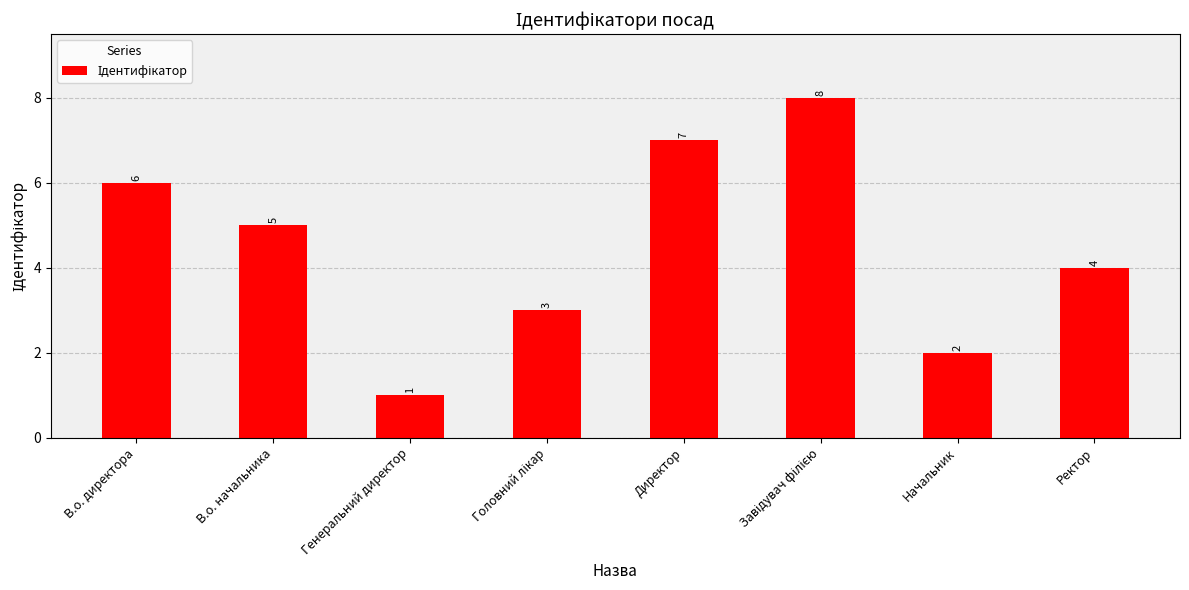

Which category has the lowest value across all series?

Генеральний директор